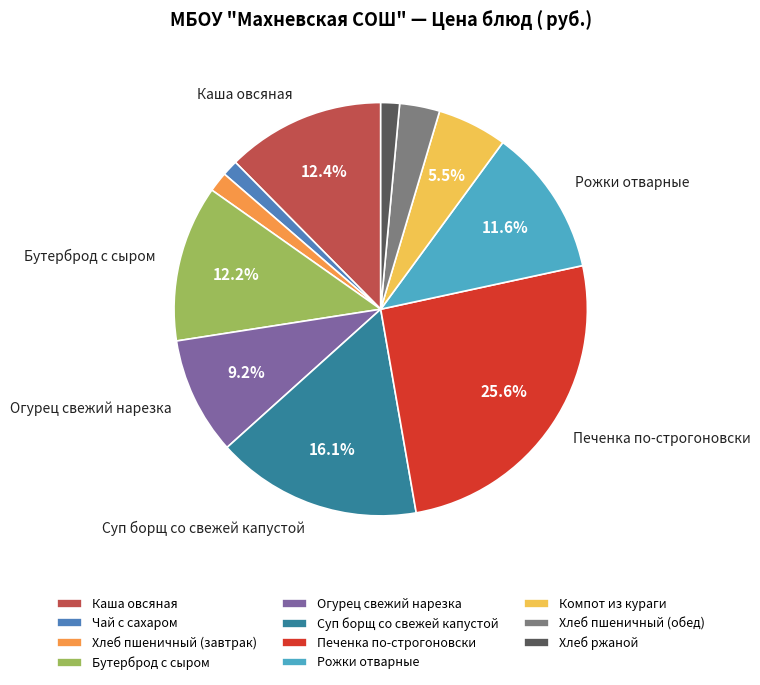

The Бутерброд с сыром slice represents 1% of the pie. True or false?

False